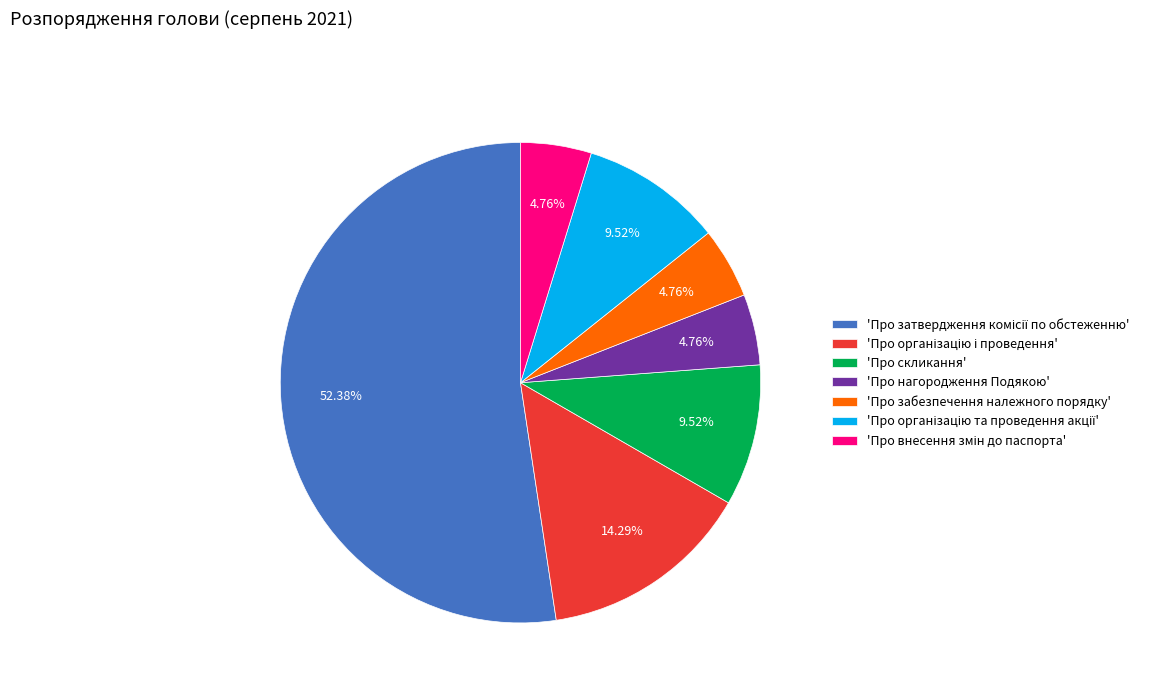

Is there a majority slice in this chart?

Yes